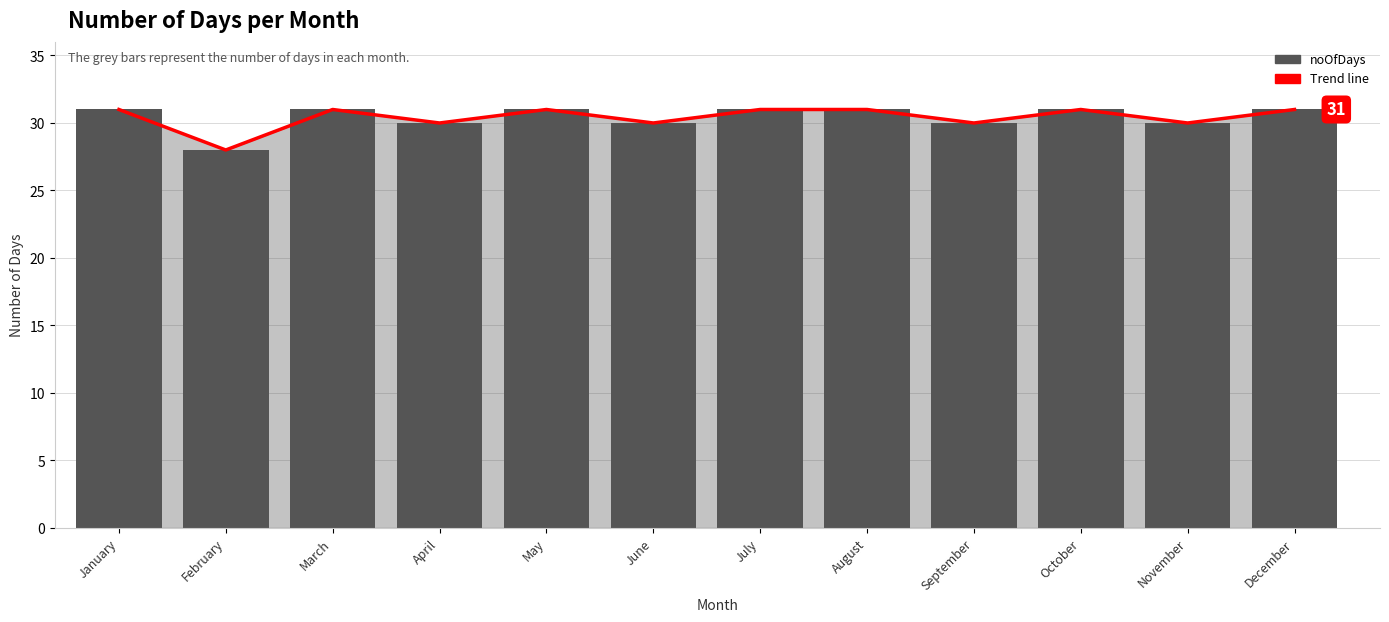

Rank the series at May from highest to lowest value.

Trend line, noOfDays